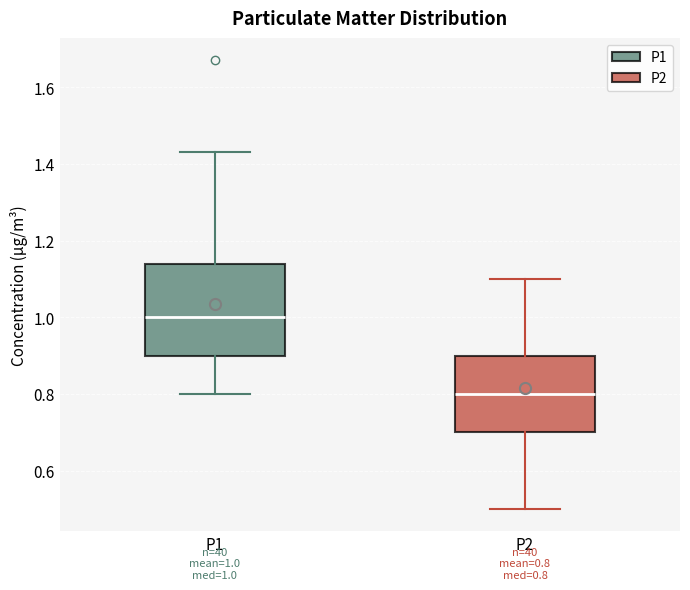

Which box's median line is the lowest?

P2